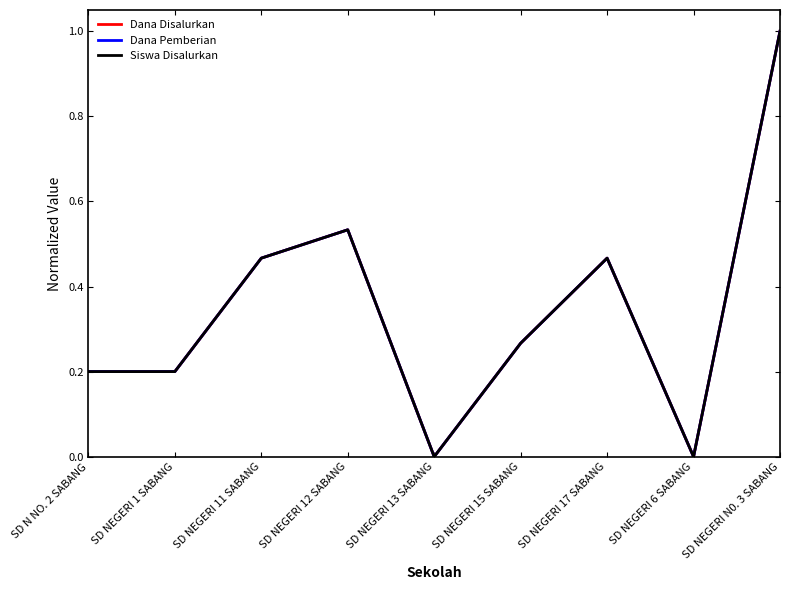

Rank the series at SD NEGERI 15 SABANG from highest to lowest value.

Dana Disalurkan, Dana Pemberian, Siswa Disalurkan